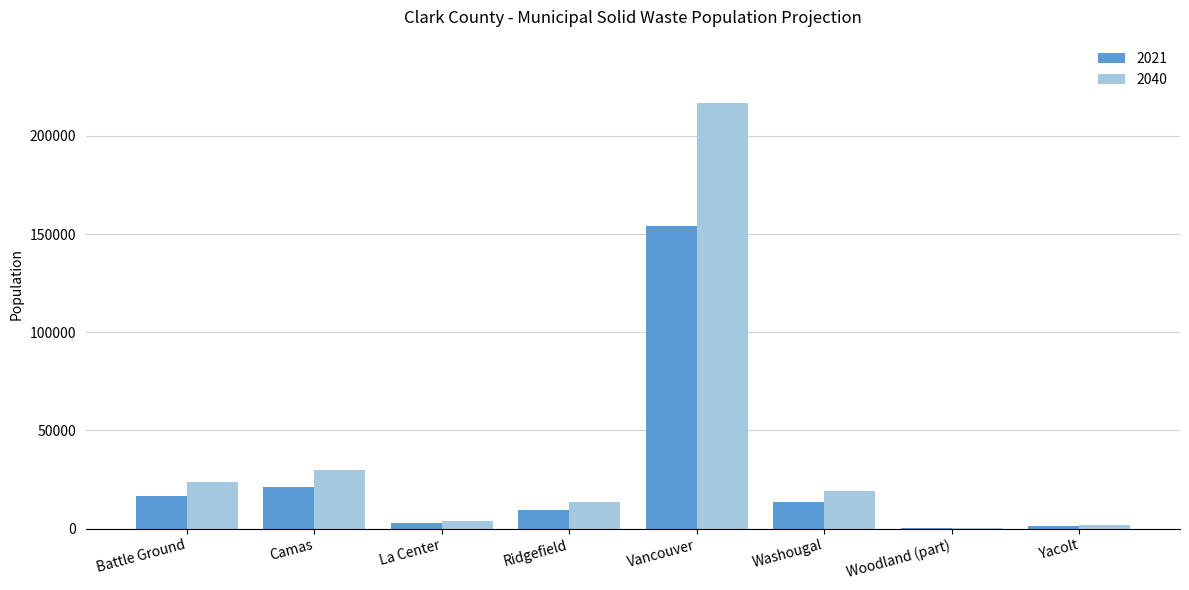

What is the sum of the 2021 values at Ridgefield and Camas?

30772